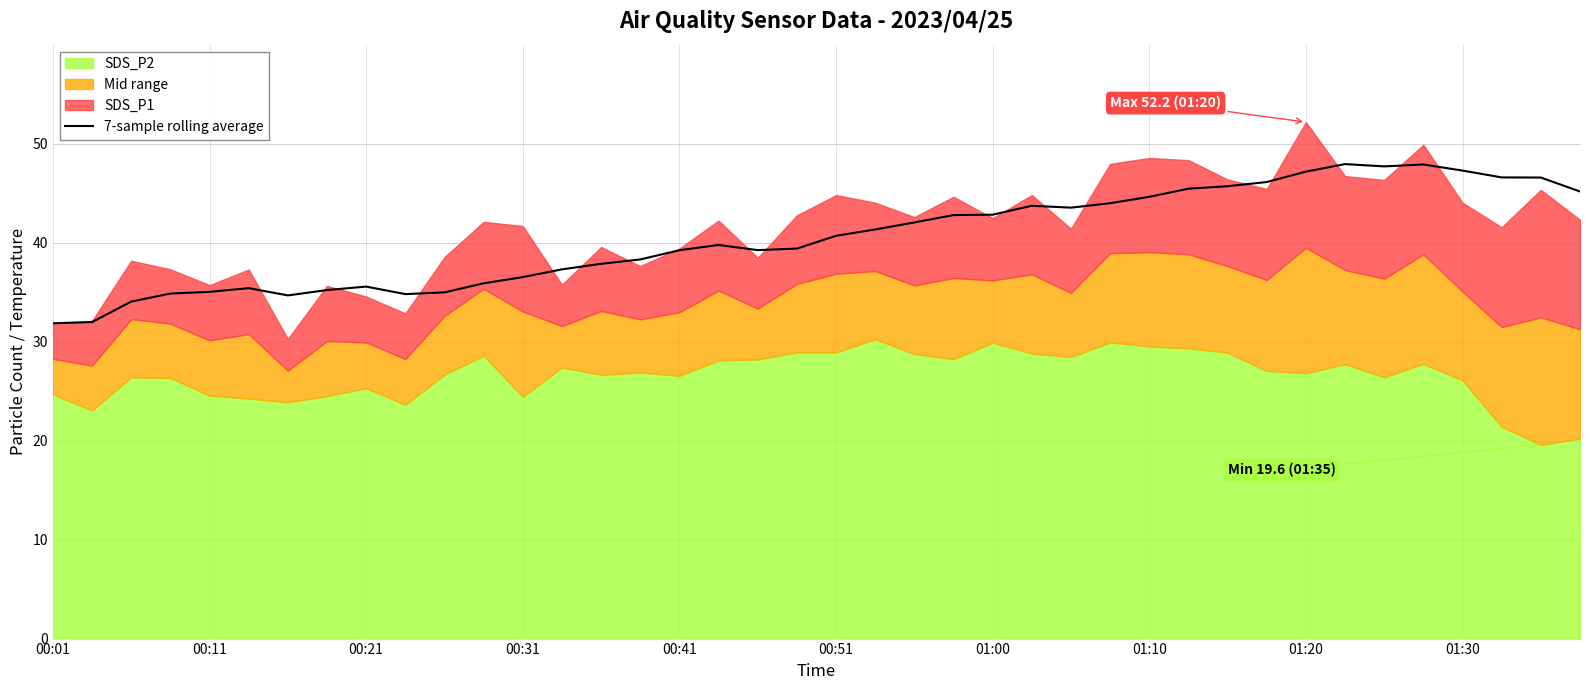

The value of 7-sample rolling average at 00:51 is 59.7. True or false?

False